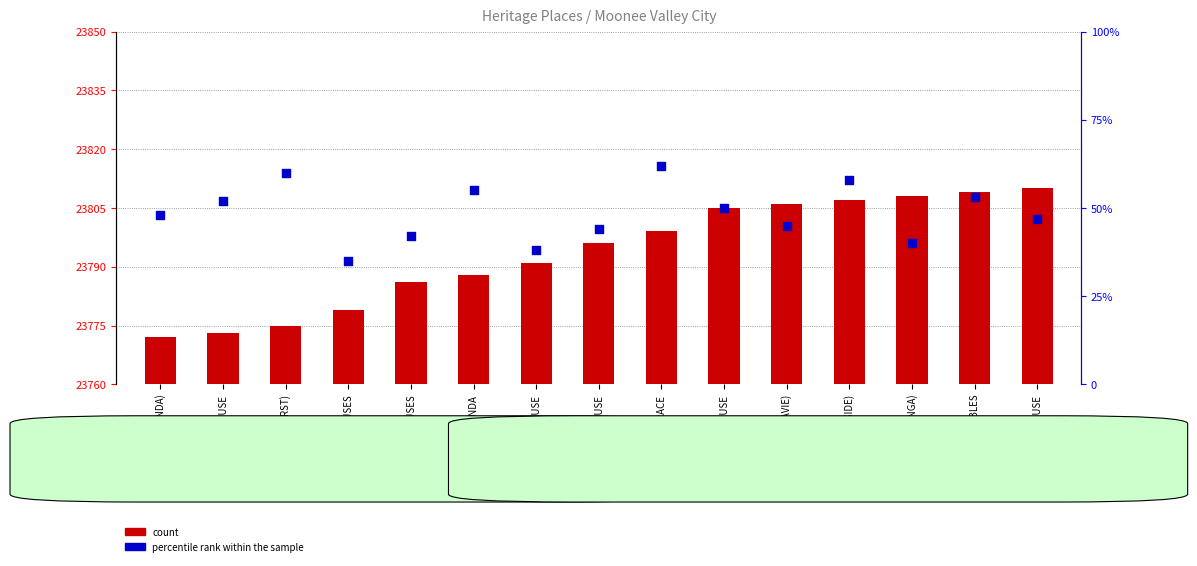

At which category is the sum across all series the highest?

HOUSE (BRAESIDE)